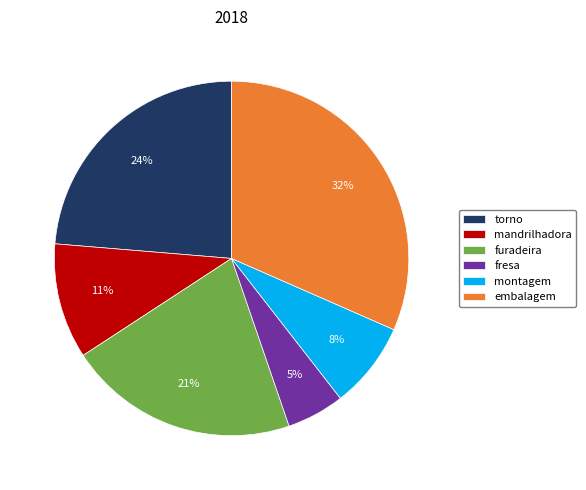

Which has a higher value, torno or embalagem?

embalagem